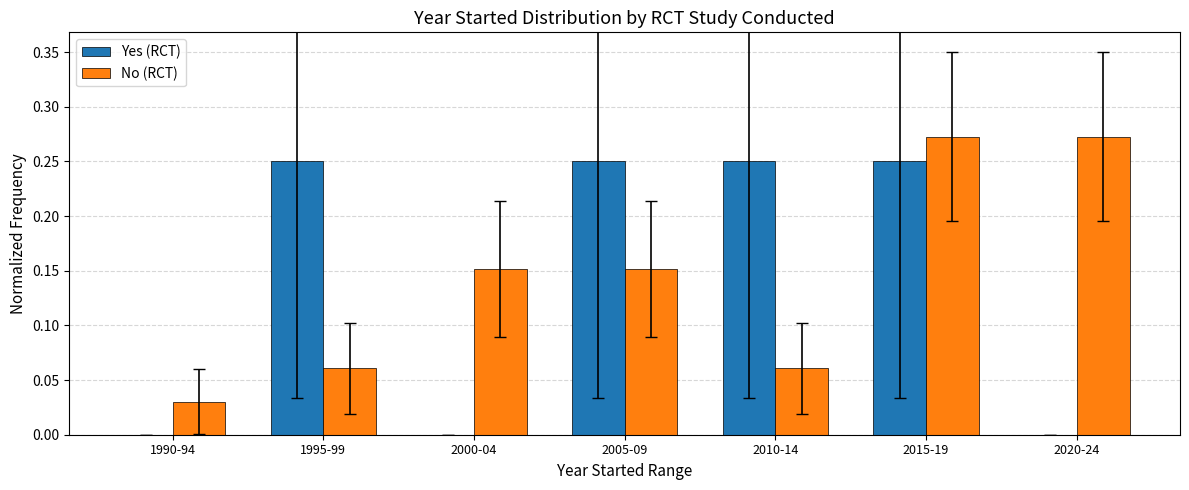

Which series changed the most between 1995-99 and 2000-04?

Yes (RCT)